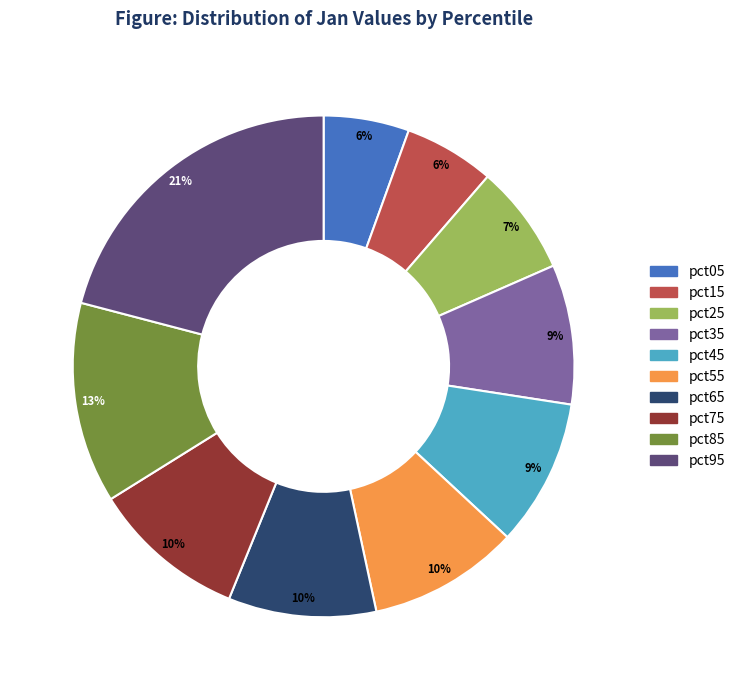

Do pct65 and pct85 together represent more than half of the pie?

No